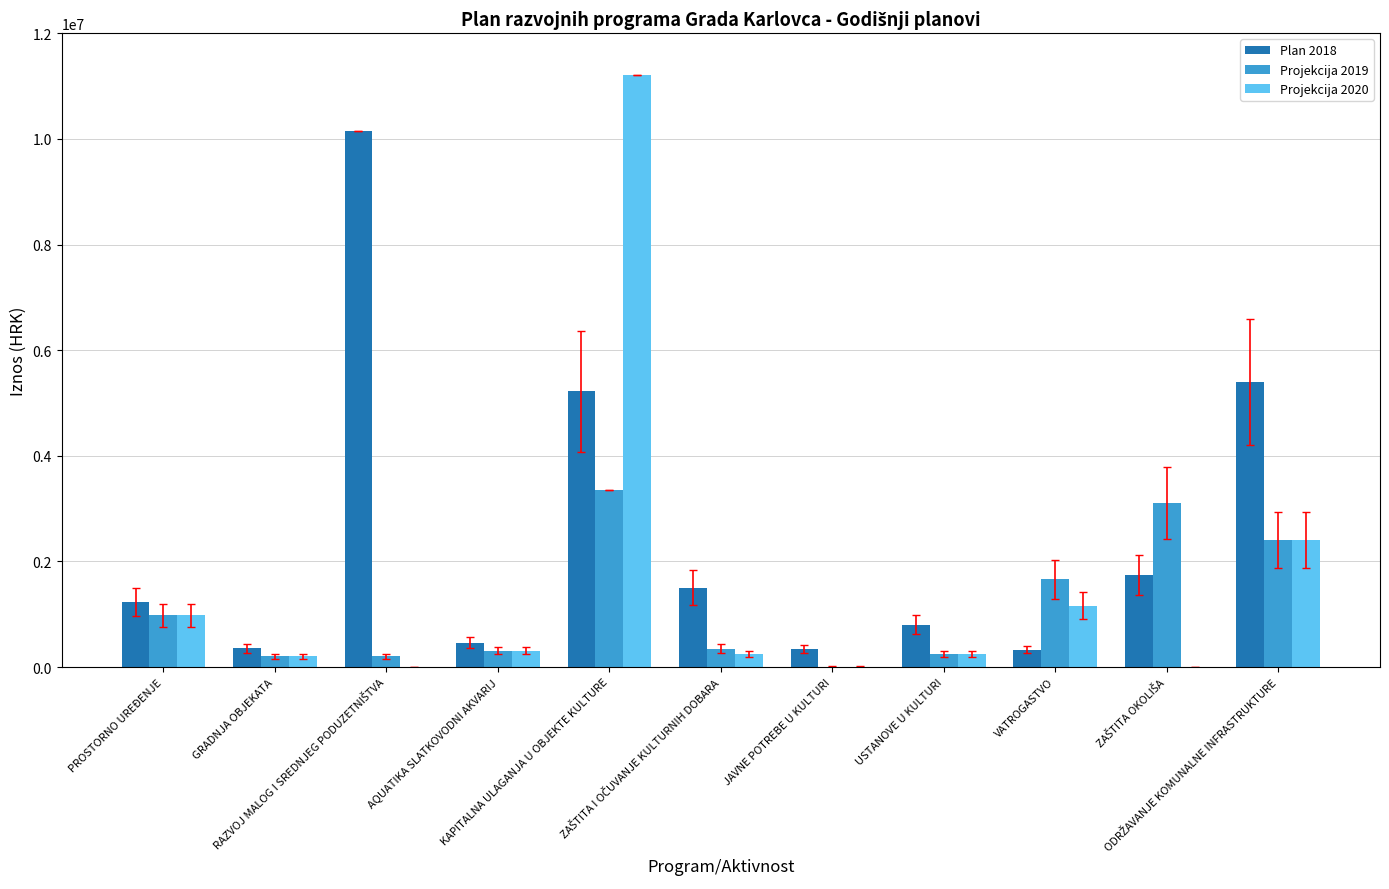

What is the greatest value displayed?

11200000